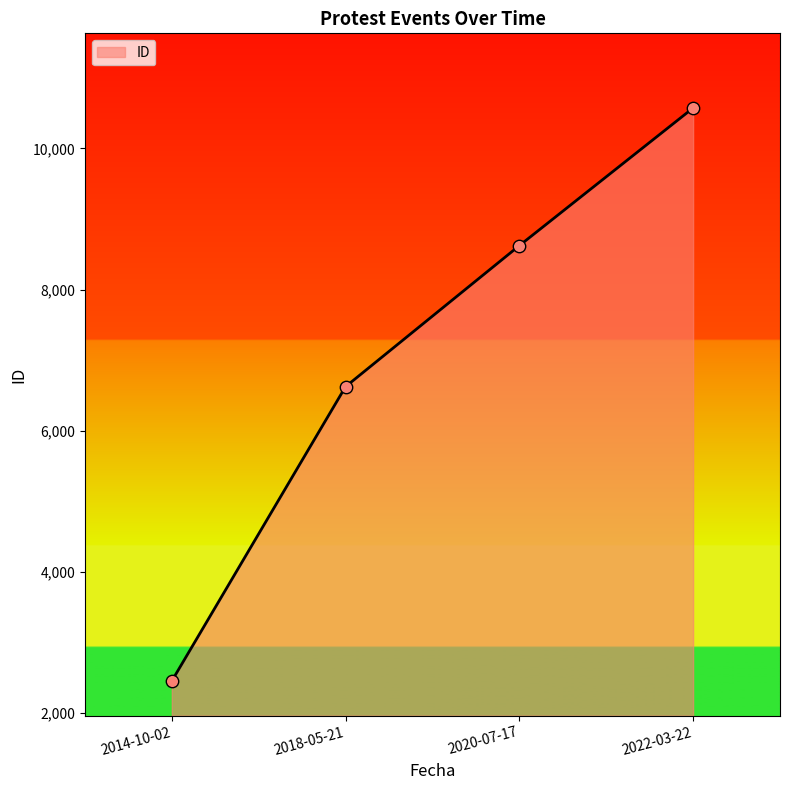

Which has a higher value, 2014-10-02 or 2020-07-17?

2020-07-17